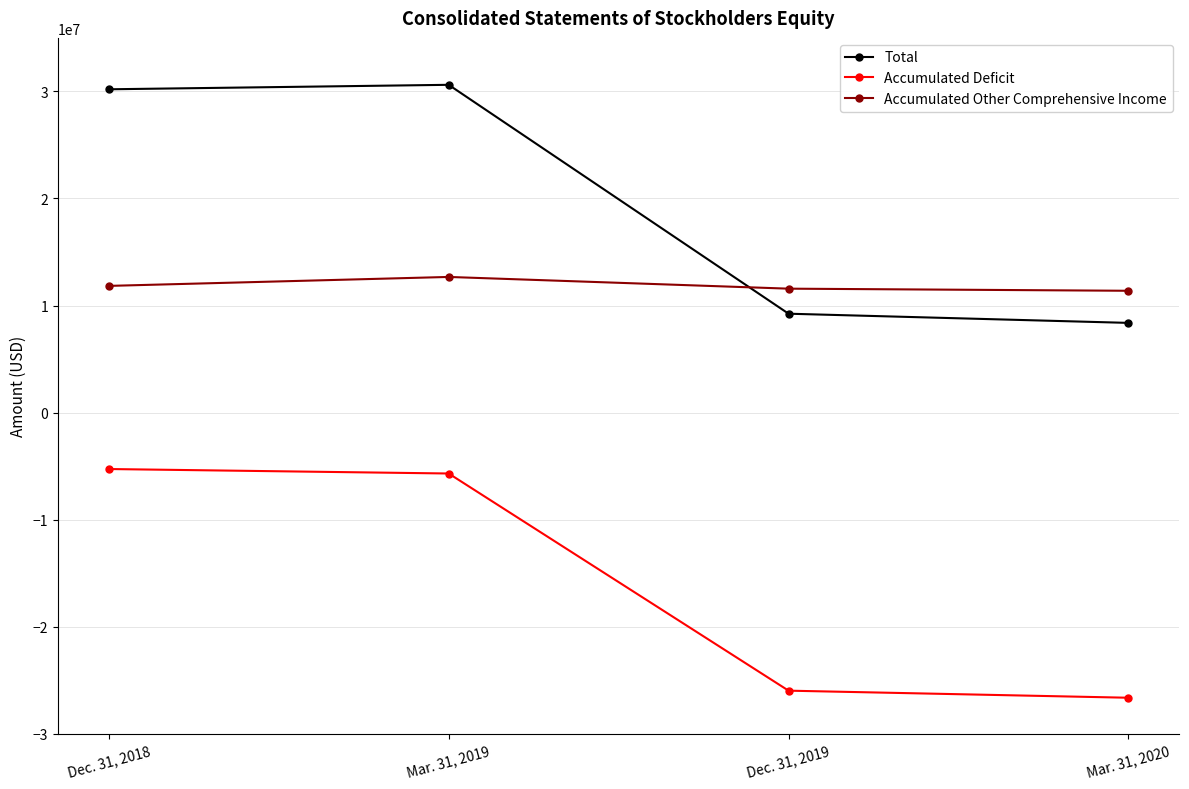

How many values in the Accumulated Deficit series exceed -5688089?

1